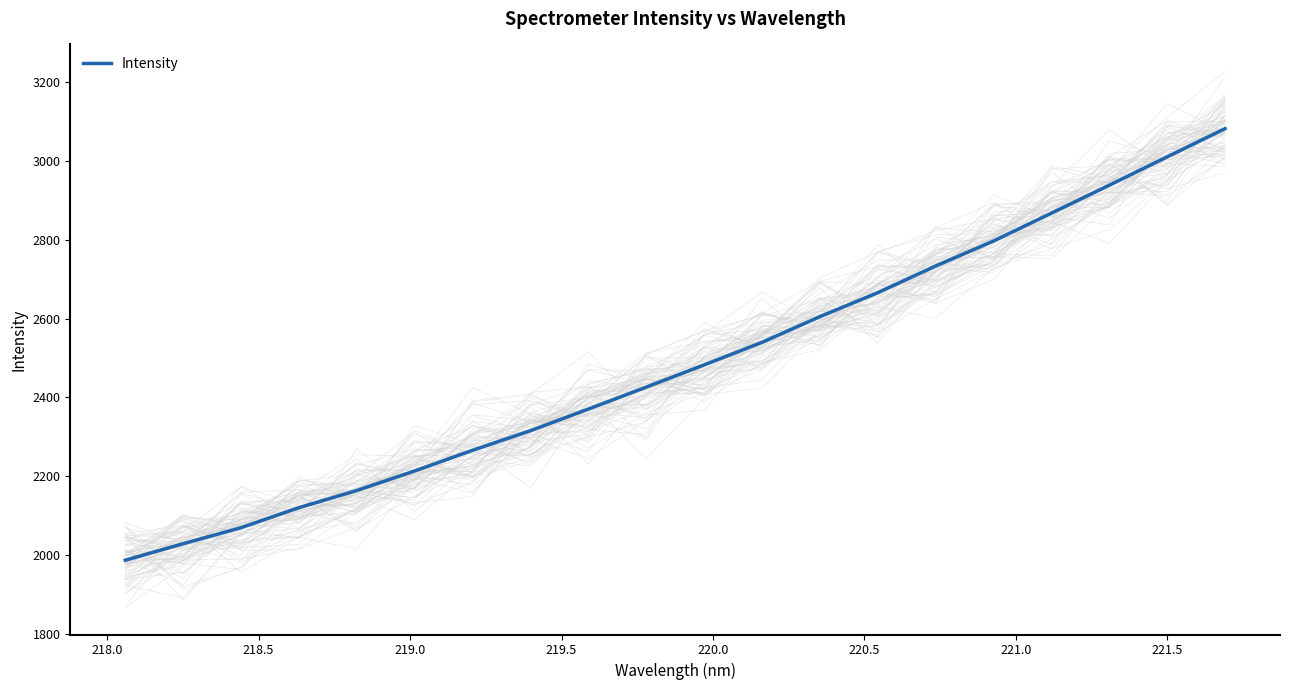

What is the average value?

2484.4